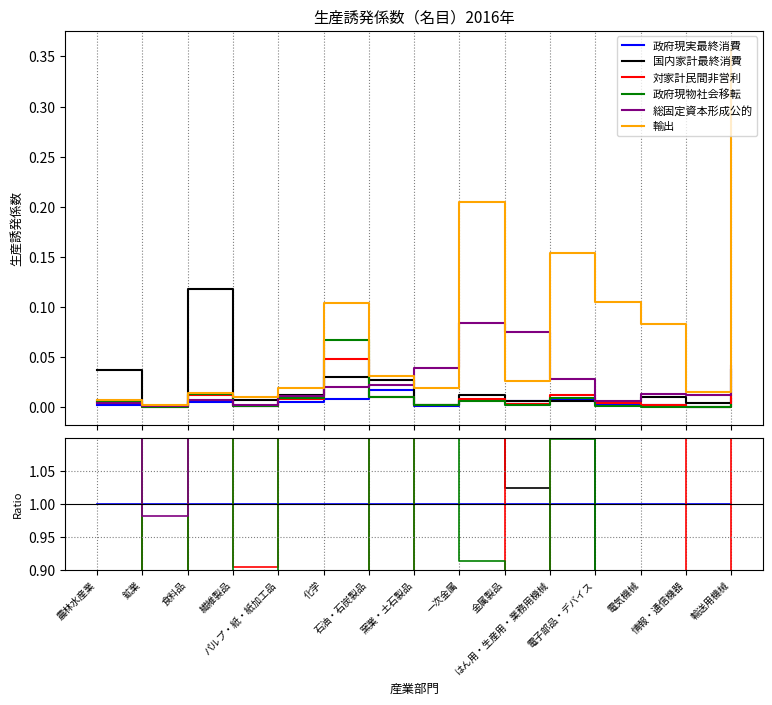

How many lines are shown in the chart?

6